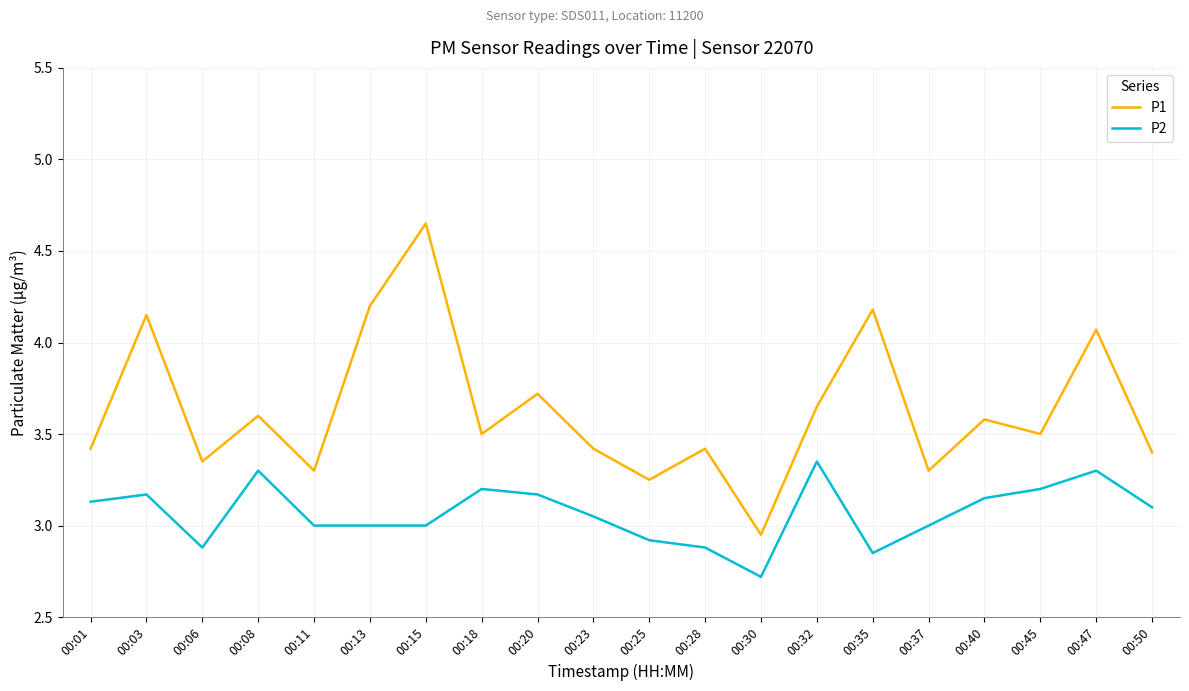

What is the spread (max minus min) of values at 00:32?

0.3